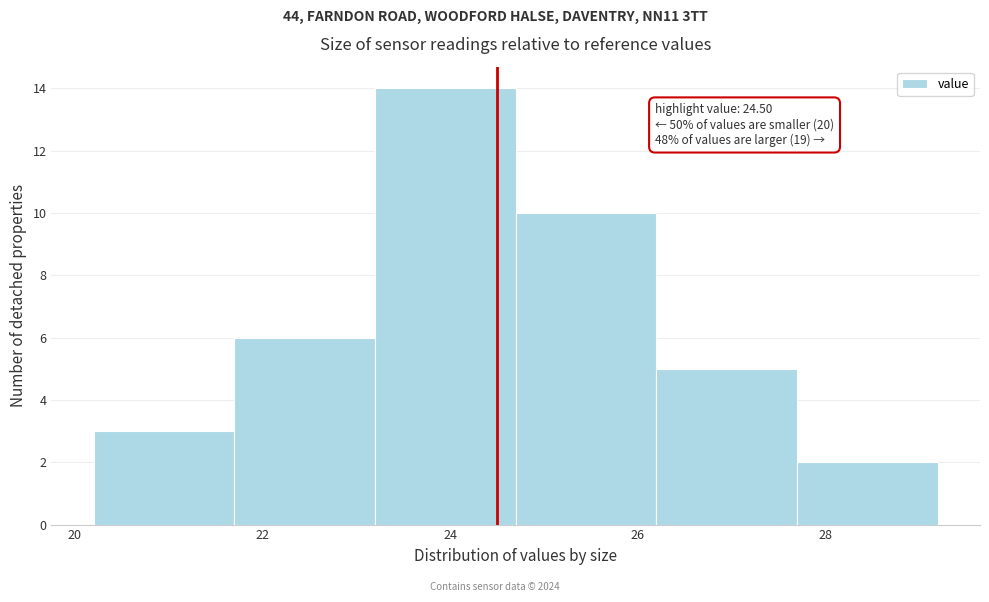

Over which range of the x-axis is the bar tallest?

23.2 to 24.7